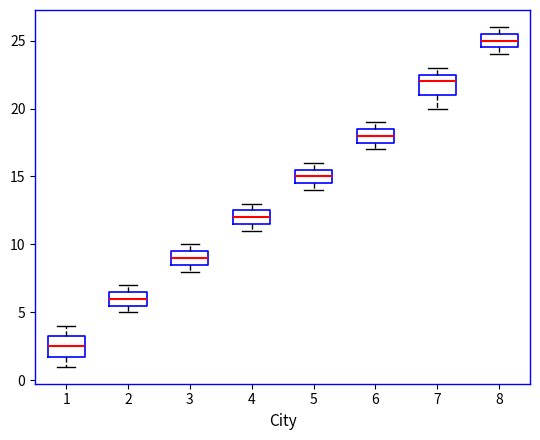

Reading left to right, transcribe this box plot: for each box, give where its median line is, the range the box spans, and where its two whiskers end, as read against the y-axis. The values are not printed on the chart, so give them approximately, as read against the axis.

1: median 2.5, box 2.0 to 3.5, whiskers 1.0 to 4.0
2: median 6.0, box 5.5 to 6.5, whiskers 5.0 to 7.0
3: median 9.0, box 8.5 to 9.5, whiskers 8.0 to 10.0
4: median 12.0, box 11.5 to 12.5, whiskers 11.0 to 13.0
5: median 15.0, box 14.5 to 15.5, whiskers 14.0 to 16.0
6: median 18.0, box 17.5 to 18.5, whiskers 17.0 to 19.0
7: median 22.0, box 21.0 to 22.5, whiskers 20.0 to 23.0
8: median 25.0, box 24.5 to 25.5, whiskers 24.0 to 26.0